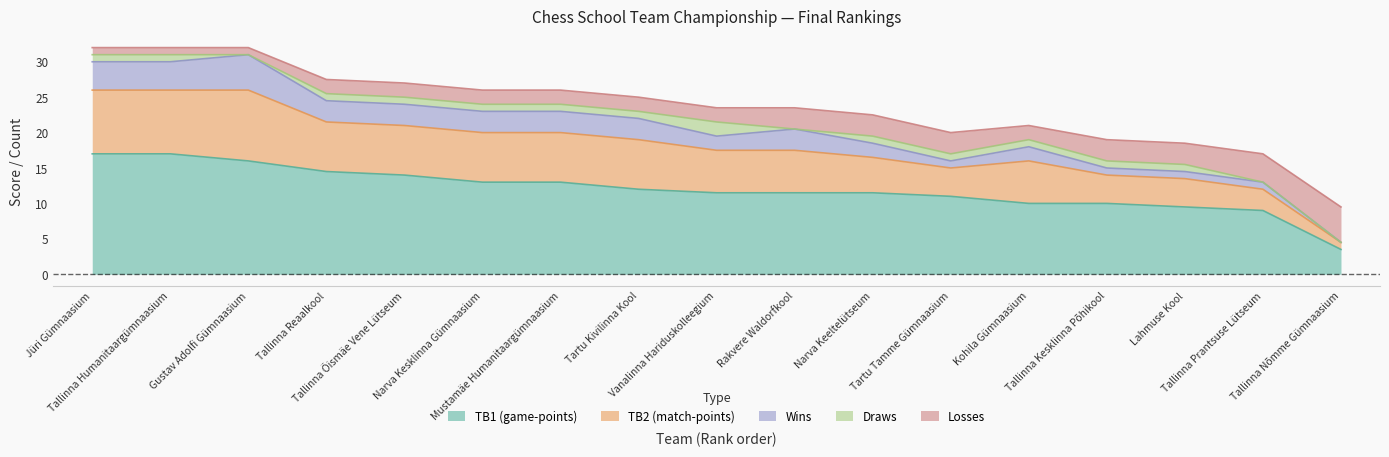

What is the label of the 7th point from the left?

Mustamäe Humanitaargümnaasium